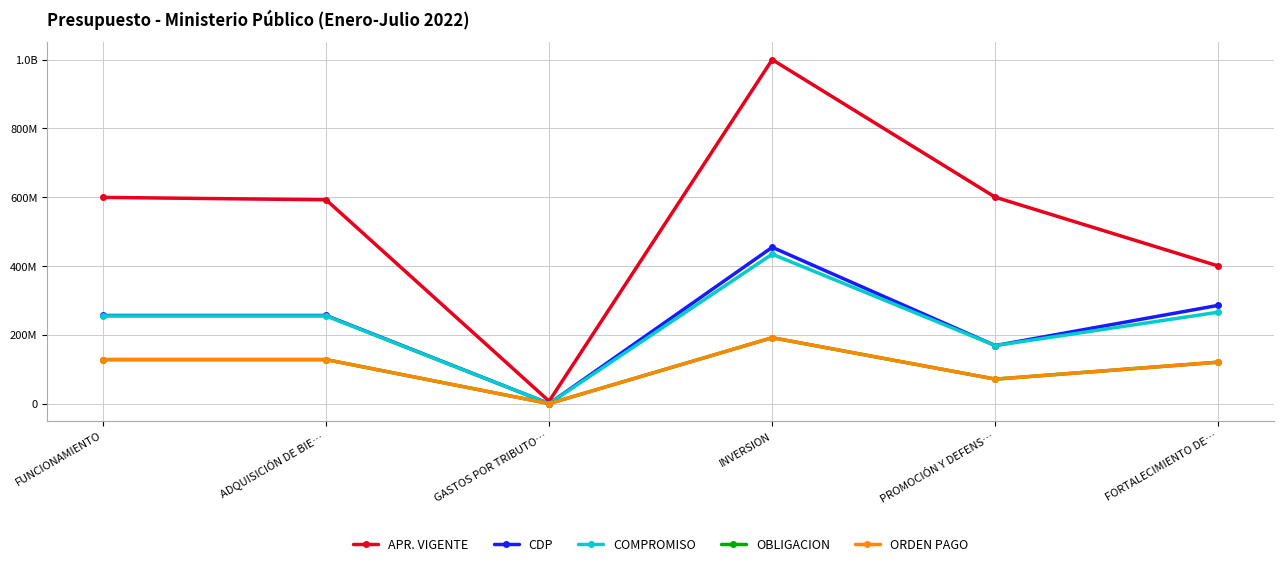

What position from the left is PROMOCIÓN Y DEFENS…?

5